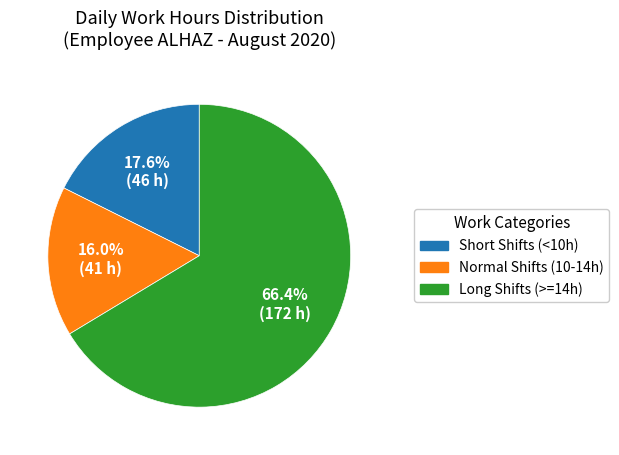

Does any single category account for the majority?

Yes